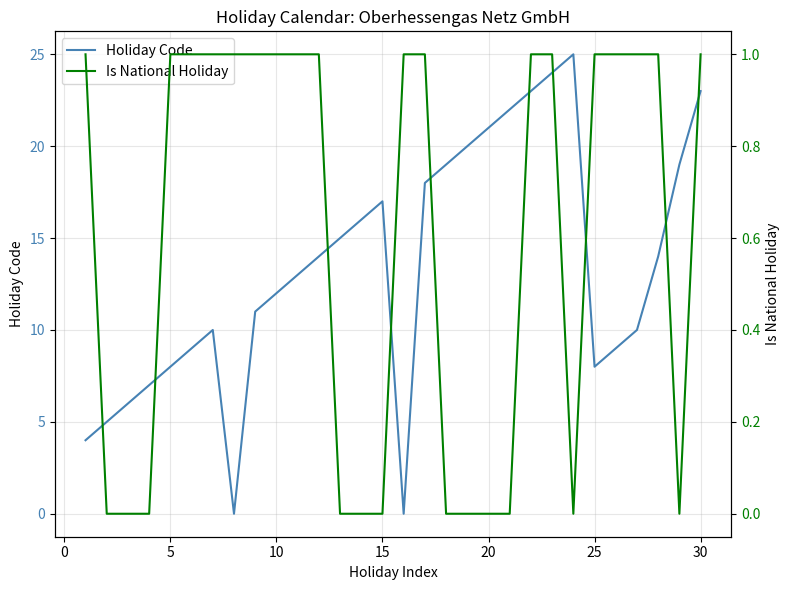

What is the highest value of the Holiday Code series?

25